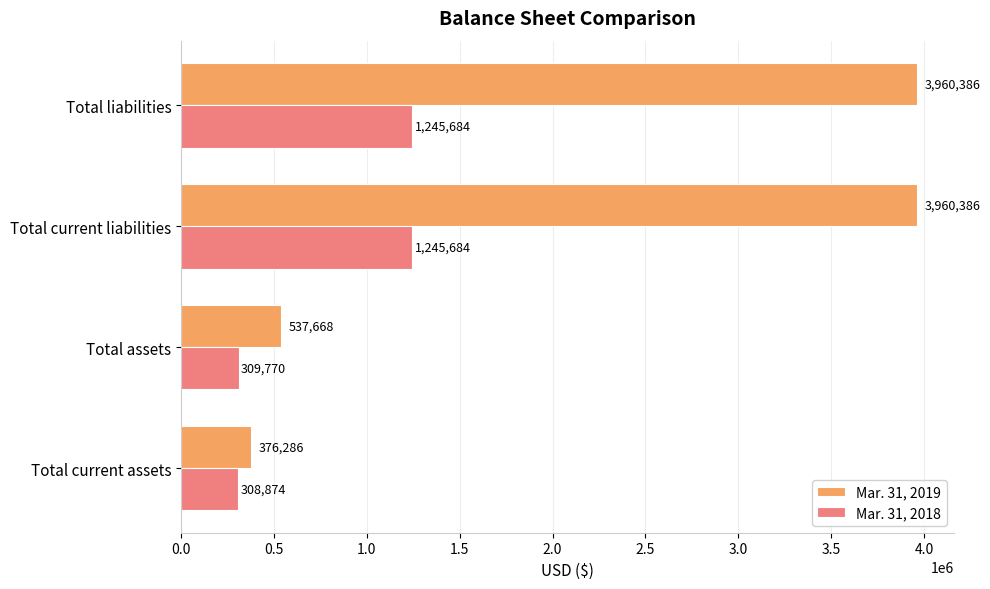

What is the maximum value for Mar. 31, 2019?

3960386